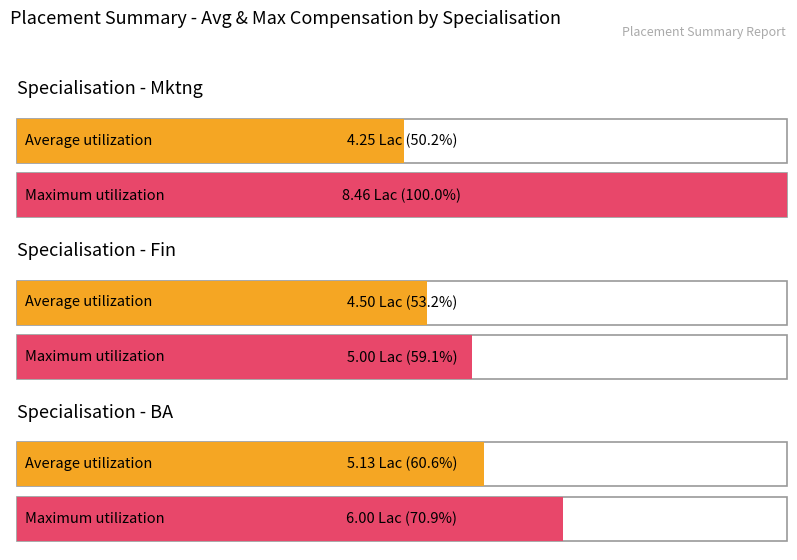

How many bars are there in each group?

2